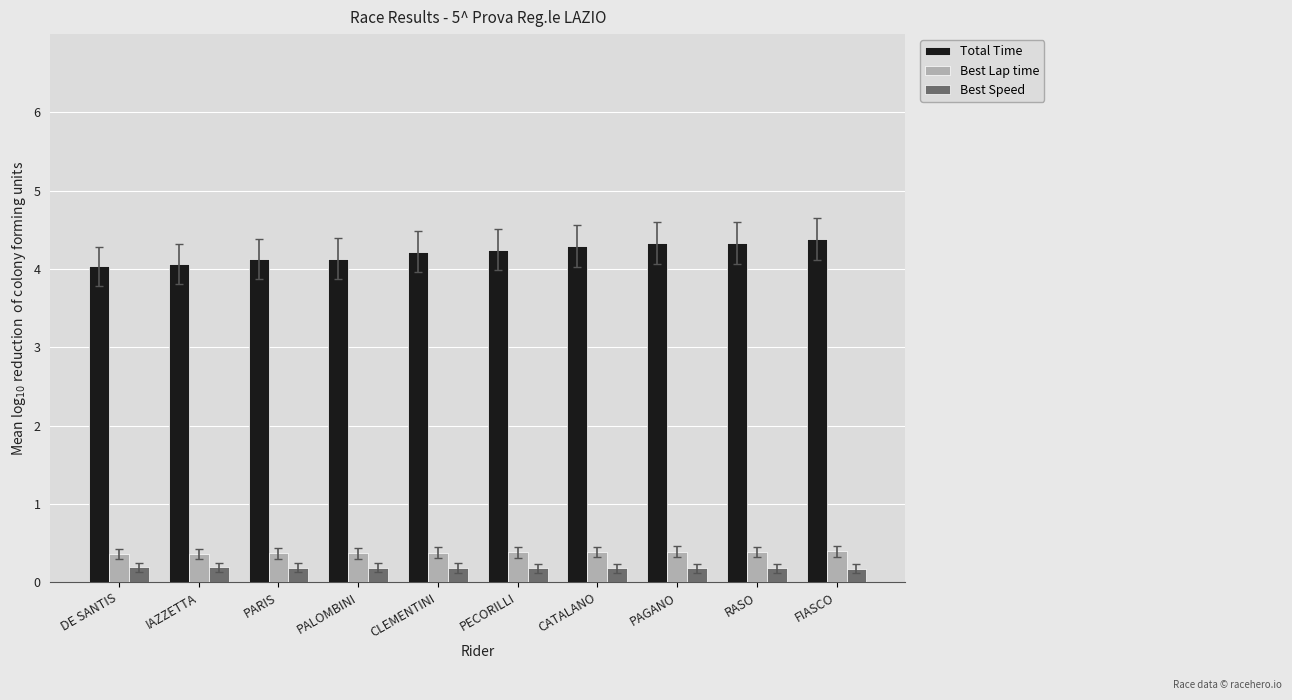

Rank the series by their maximum value, from highest to lowest.

Total Time, Best Lap time, Best Speed